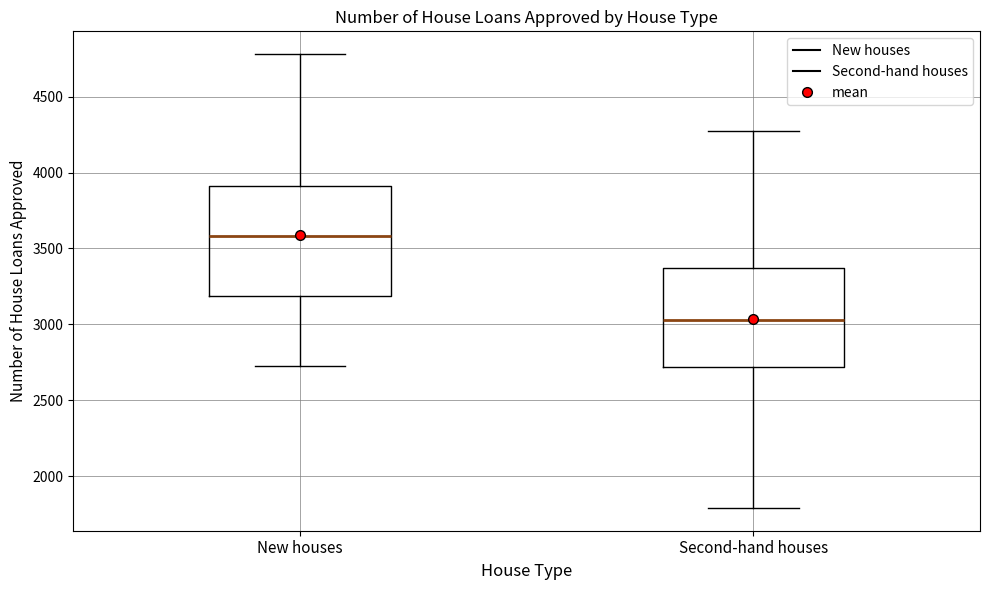

Reading left to right, transcribe this box plot: for each box, give where its median line is, the range the box spans, and where its two whiskers end, as read against the y-axis. The values are not printed on the chart, so give them approximately, as read against the axis.

New houses: median 3600, box 3200 to 3900, whiskers 2700 to 4800
Second-hand houses: median 3050, box 2700 to 3350, whiskers 1800 to 4250